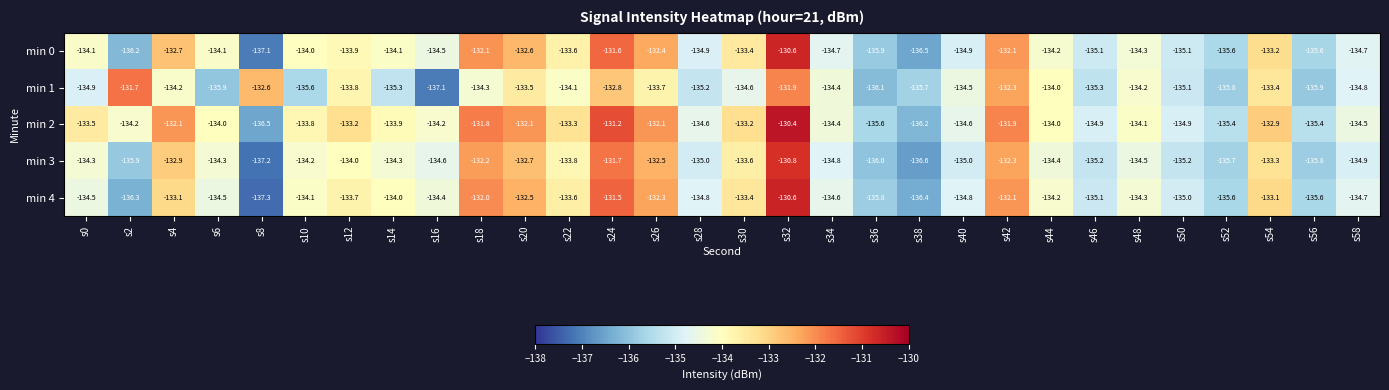

The value of min 4 at s30 is -133.4. True or false?

True